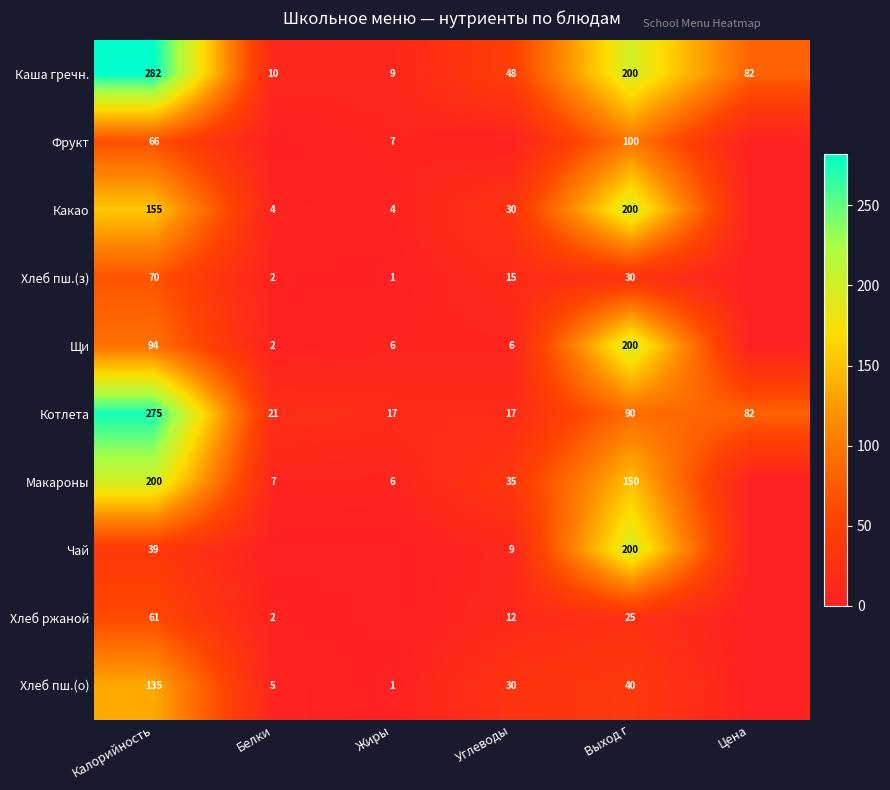

At which category is the sum across all series the highest?

Калорийность